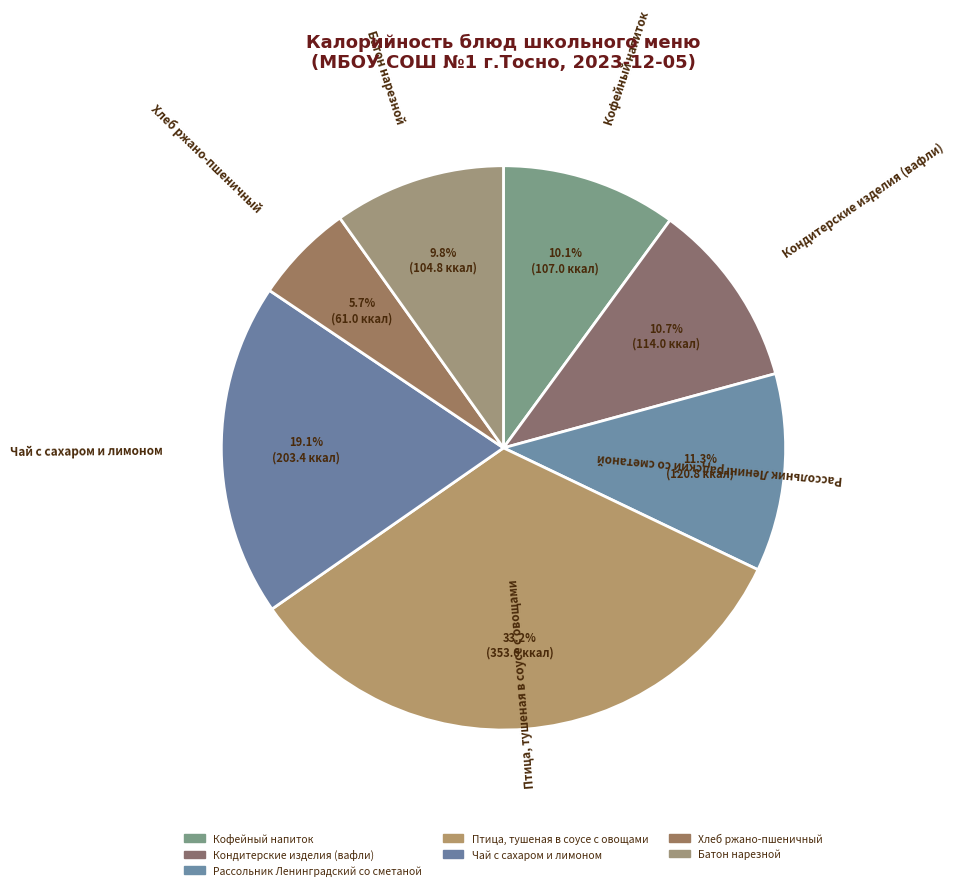

How many slices are in this pie chart?

7